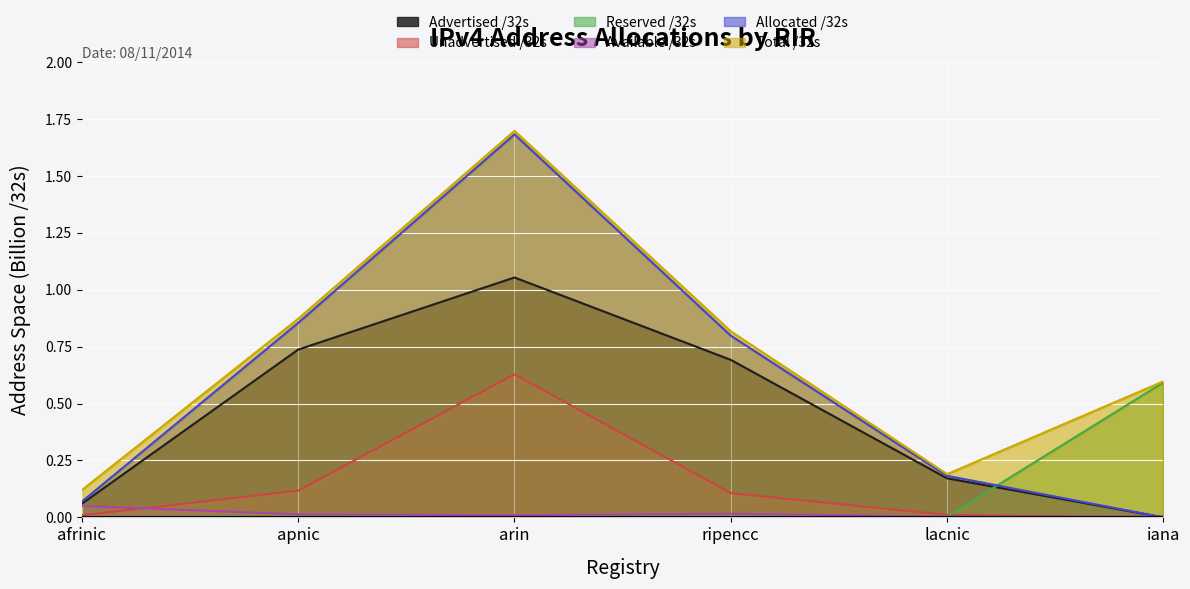

How many interior local peaks does the Unadvertised /32s series have?

1